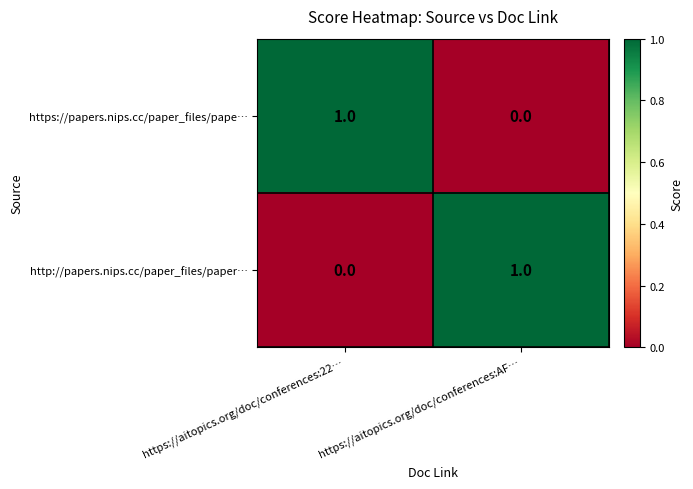

The value of https://papers.nips.cc/paper_files/pape… at https://aitopics.org/doc/conferences:AF… is 0. True or false?

True